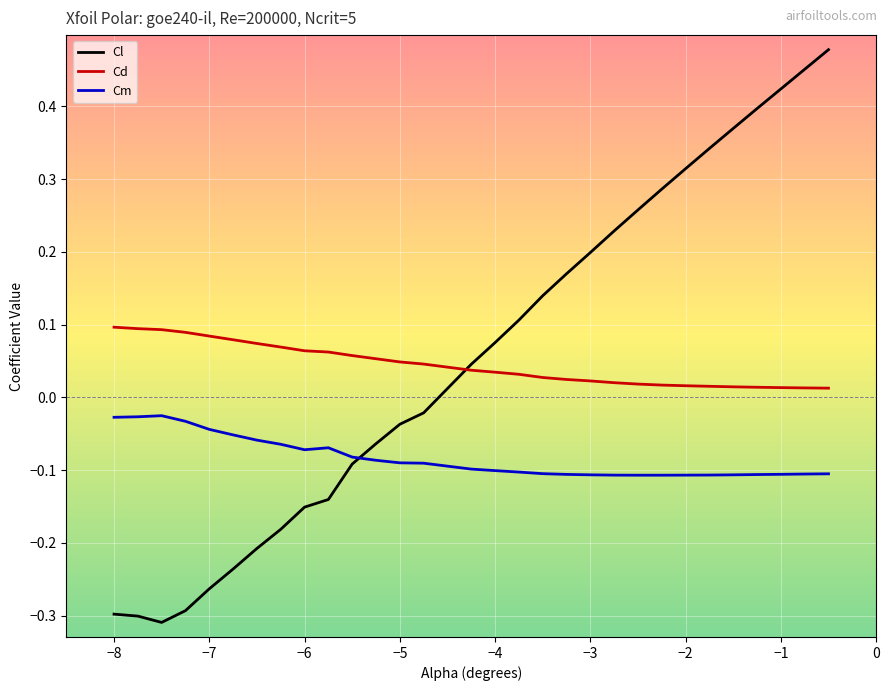

Which series has the largest range (max minus min)?

Cl